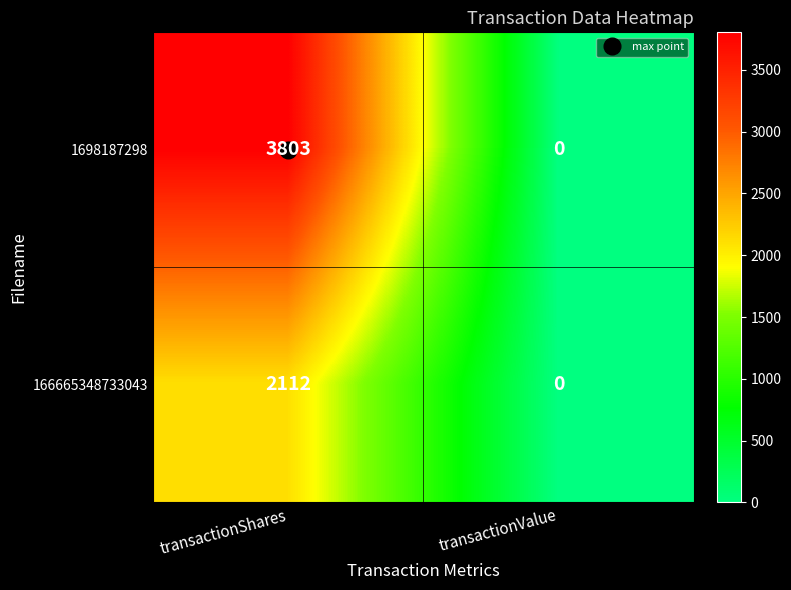

List the series in order of their overall mean, highest first.

1698187298, 166665348733043